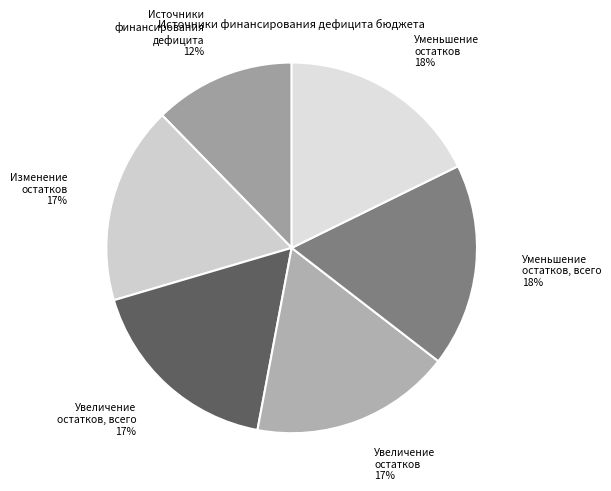

Which slice is the smallest?

Источники финансирования дефицита